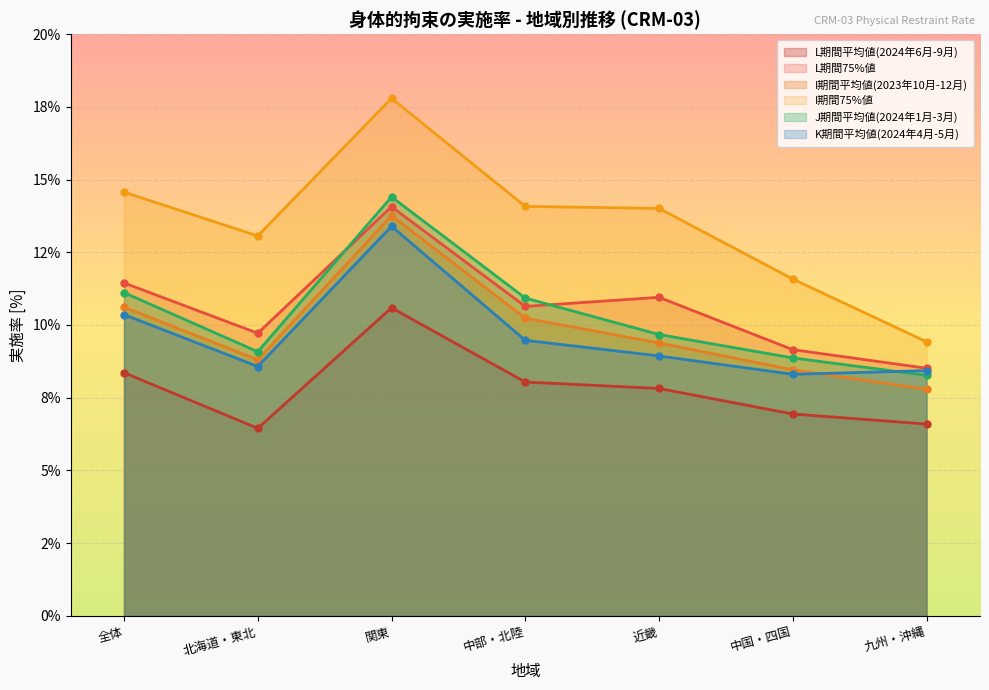

Is the value of K期間平均値(2024年4月-5月) at 北海道・東北 greater than the value of I期間75%値 at 中国・四国?

No